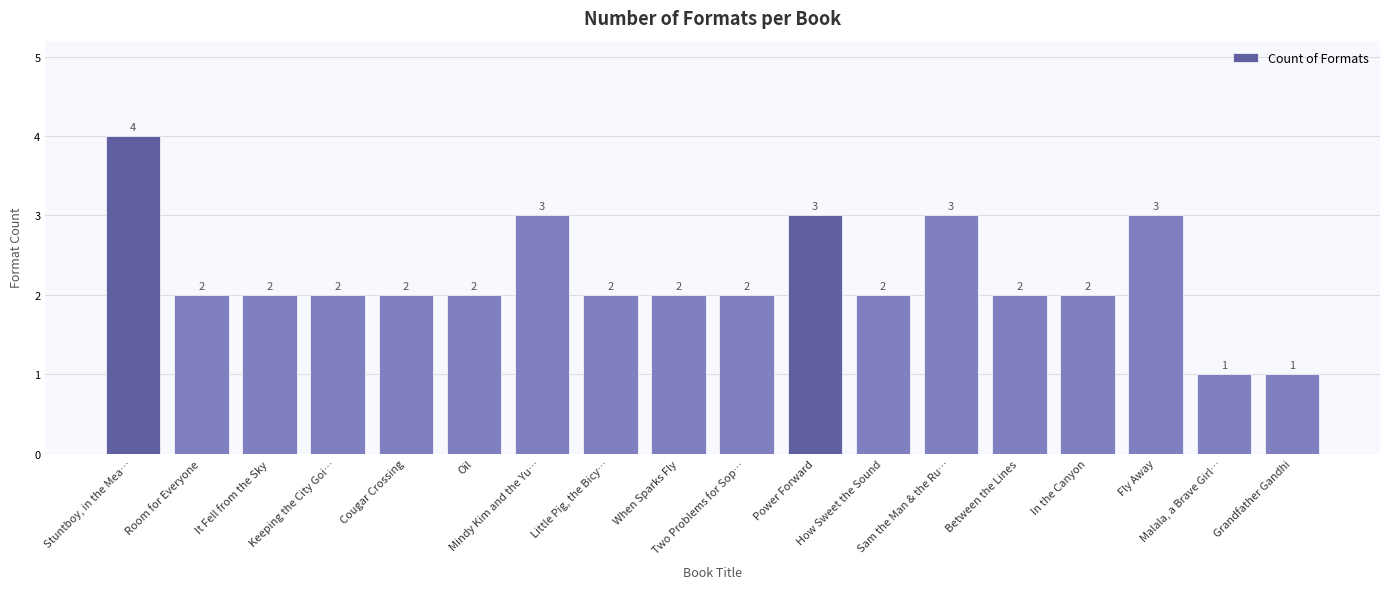

The value at Oil is 3. True or false?

False